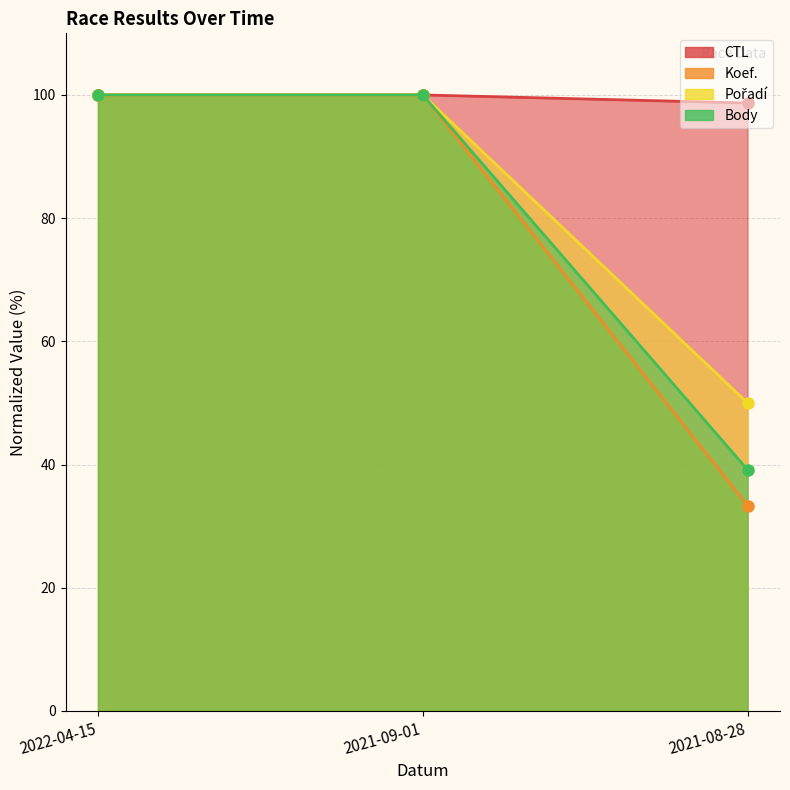

What are all the series names shown in the legend?

CTL, Koef., Pořadí, Body